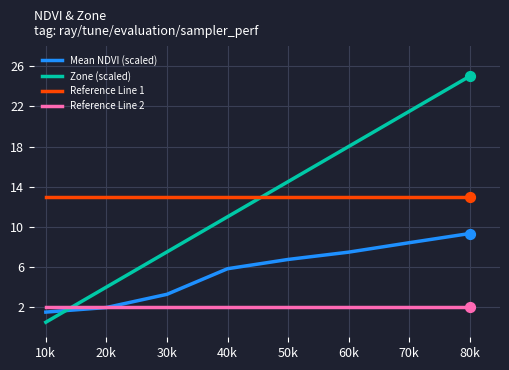

Between 10k and 60k, which series saw the biggest shift?

Zone (scaled)